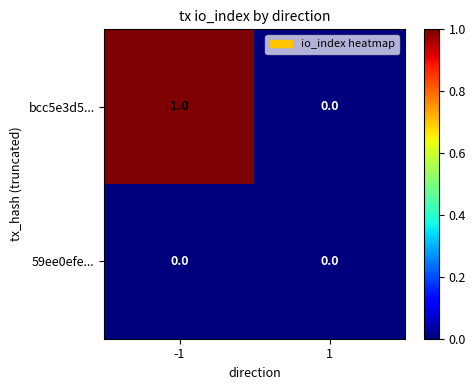

At which category is the sum across all series the highest?

-1